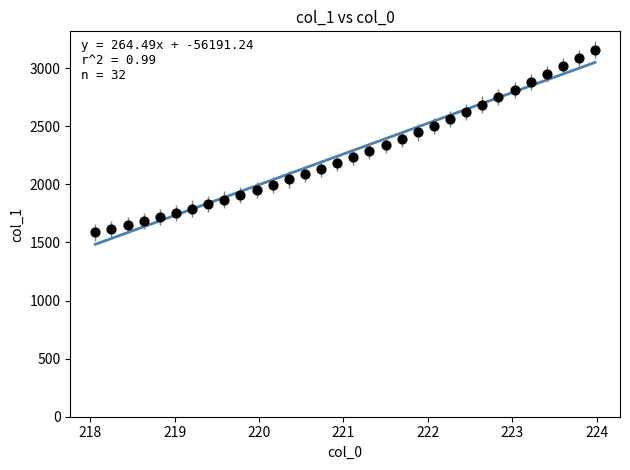

What is the range of X values (max minus min)?

5.9